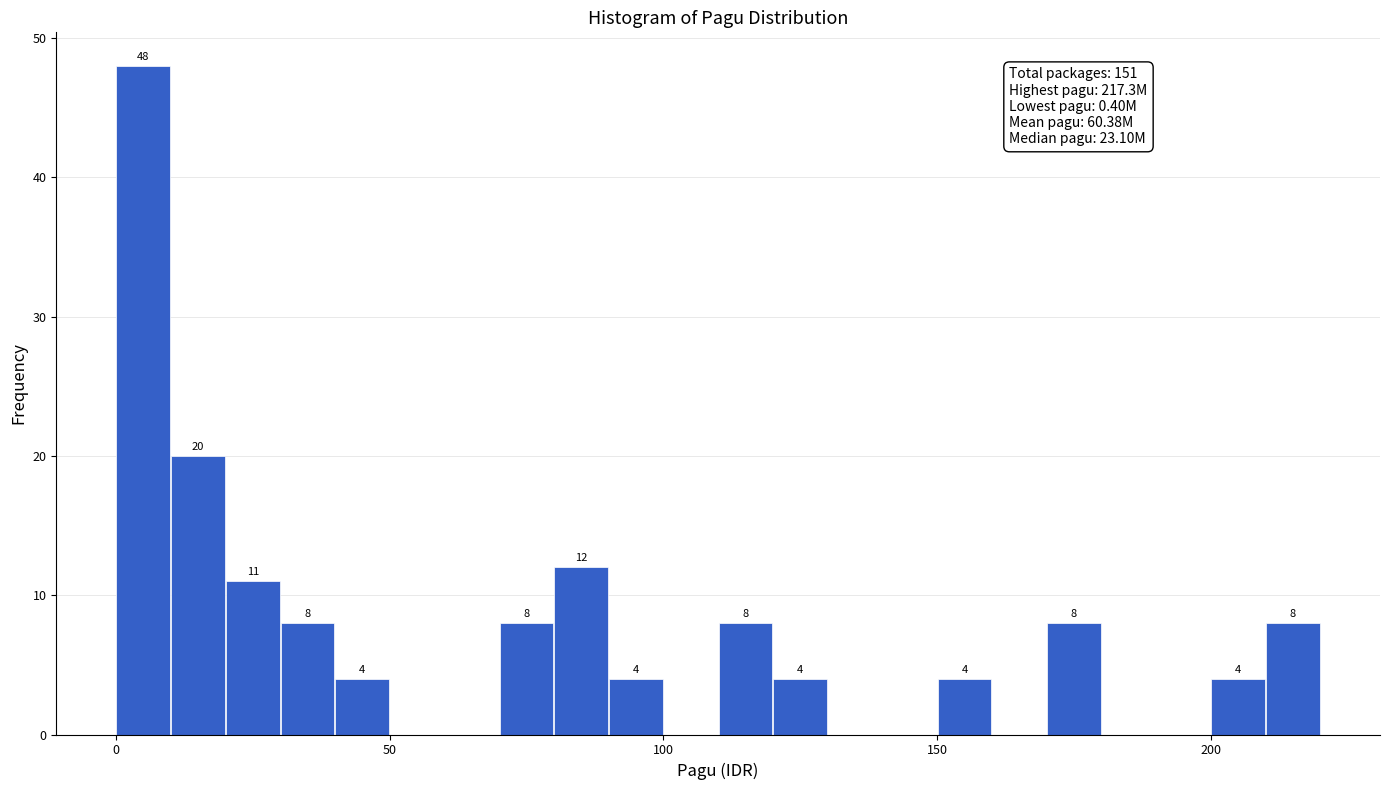

Read against the x-axis, roughly where is the centre of the tallest bar?

5